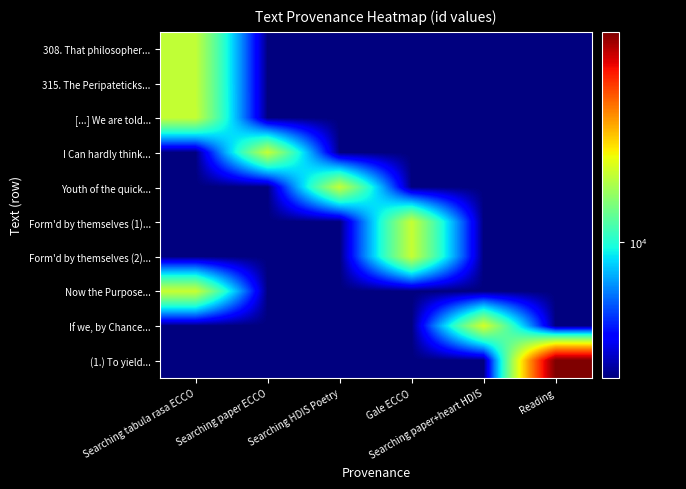

Which label corresponds to the smallest value in the chart?

Searching paper ECCO